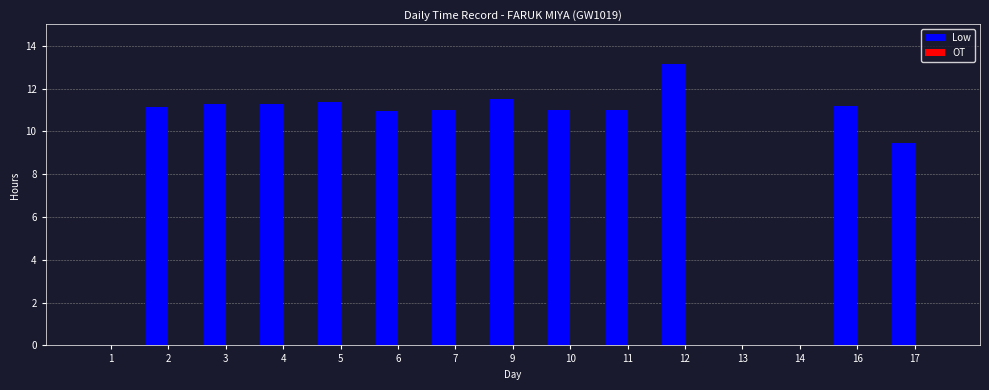

How many distinct data groups are displayed?

1